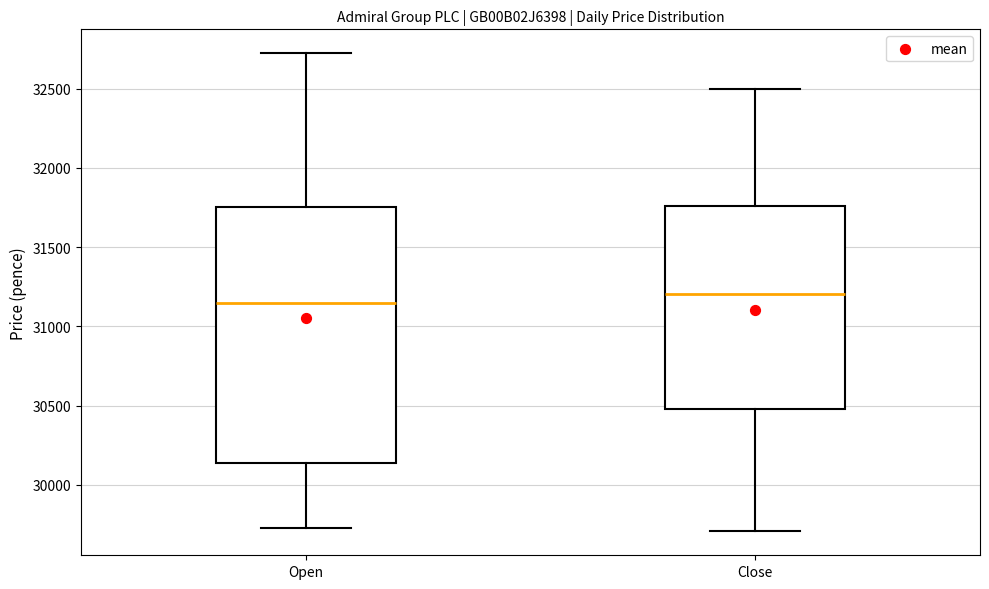

Where is the lower edge of the box for Close on the y-axis? The values are not printed on the chart, so give them approximately, as read against the axis.

30500